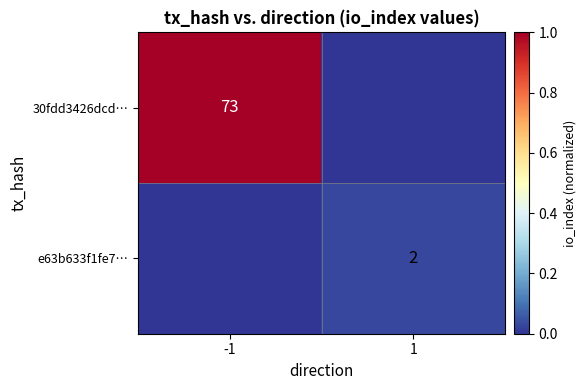

True or false: 30fdd3426dcd… has a value of 73 at -1.

True